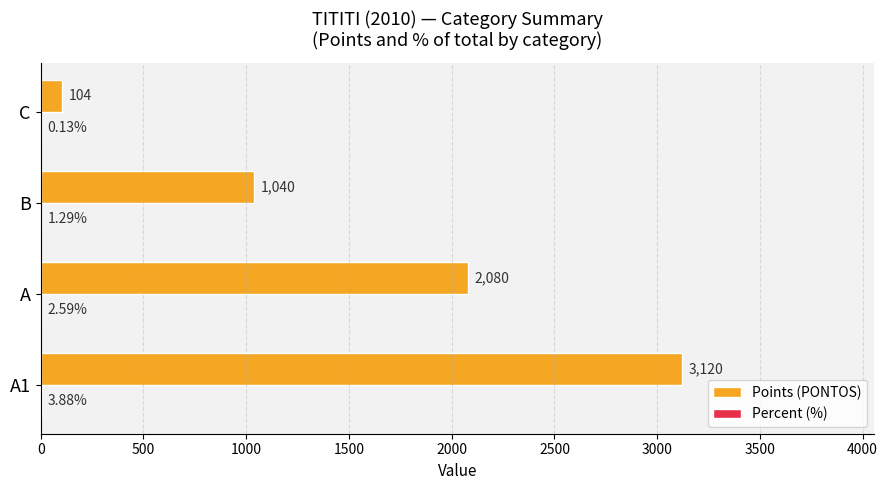

Which series has the largest total across all categories?

Points (PONTOS)